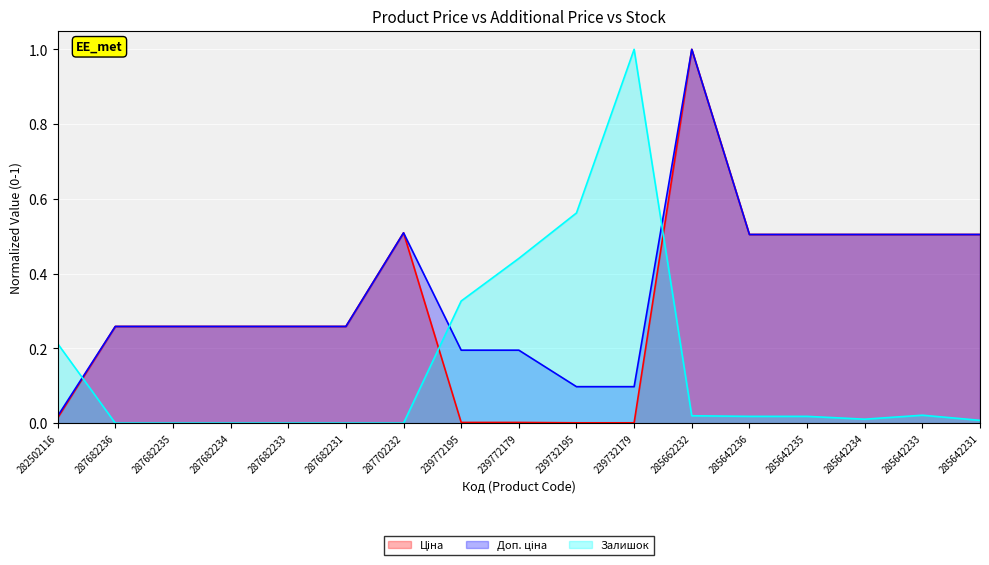

What is the sum of all Залишок values?

2.6